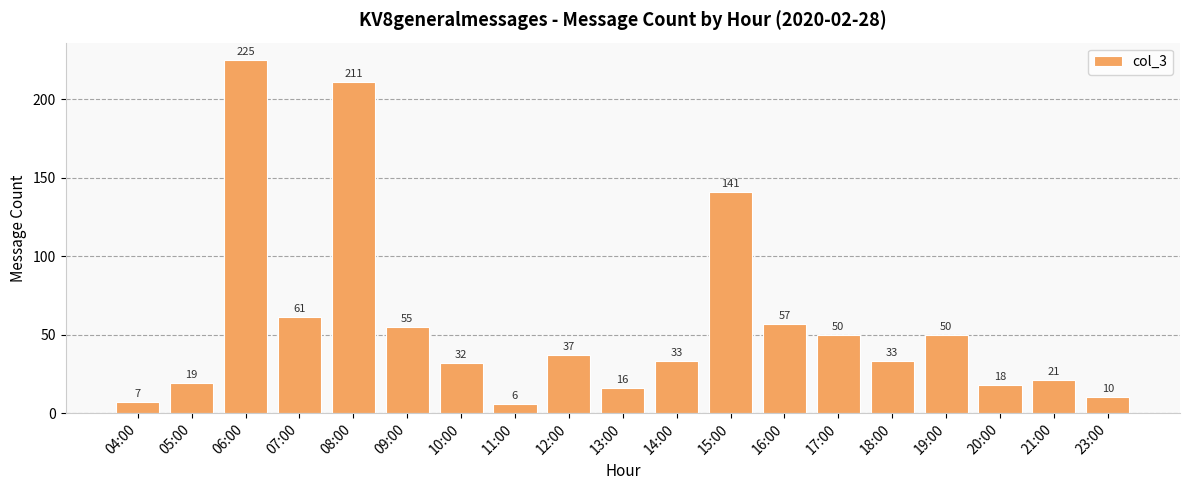

What is the ratio of the value at 16:00 to the value at 18:00?

1.7